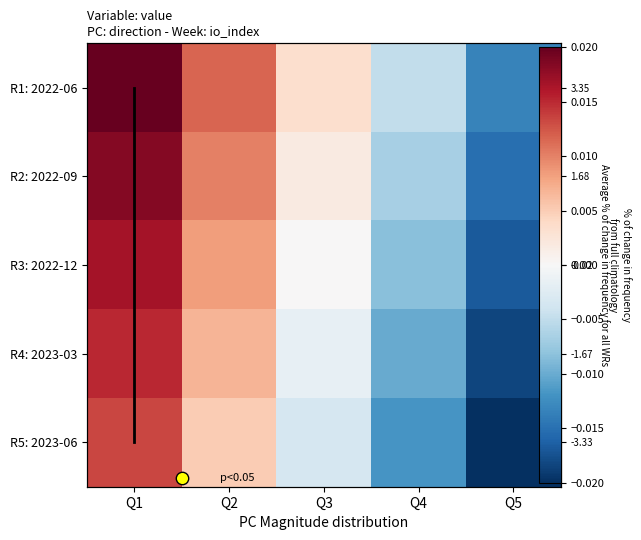

How many negative values does the R1: 2022-06 series have?

2